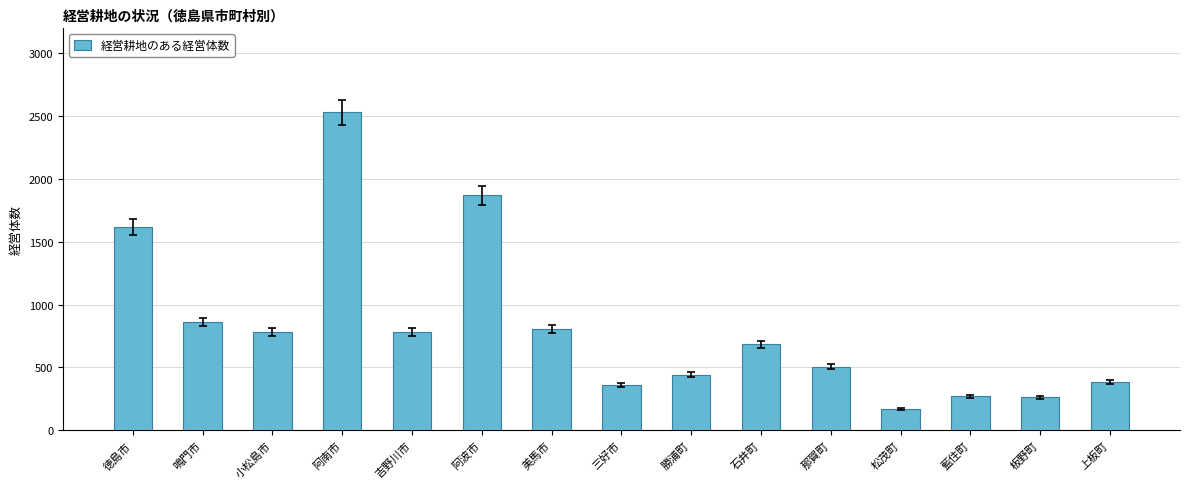

What is the sum of all values?

12328